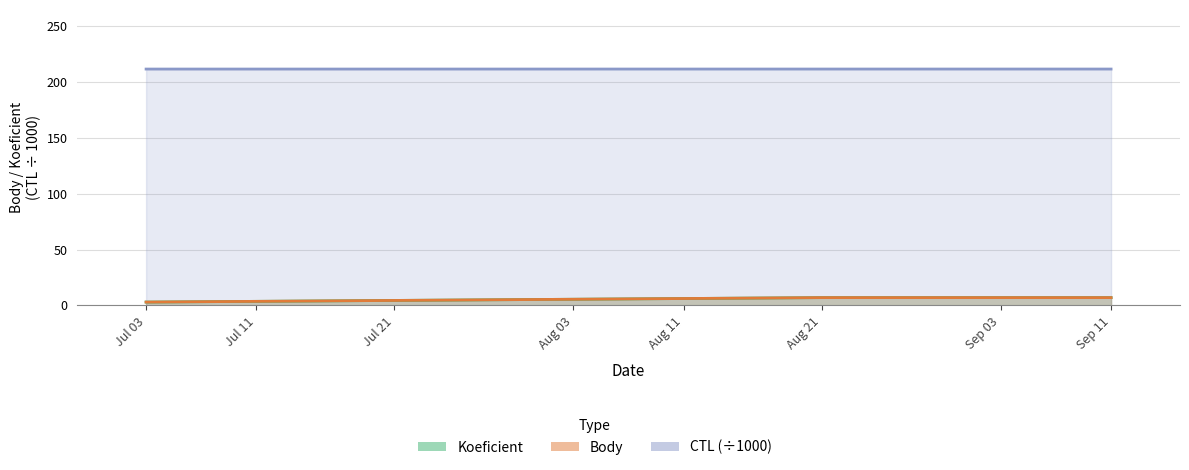

Which series has the widest spread of values?

Koeficient